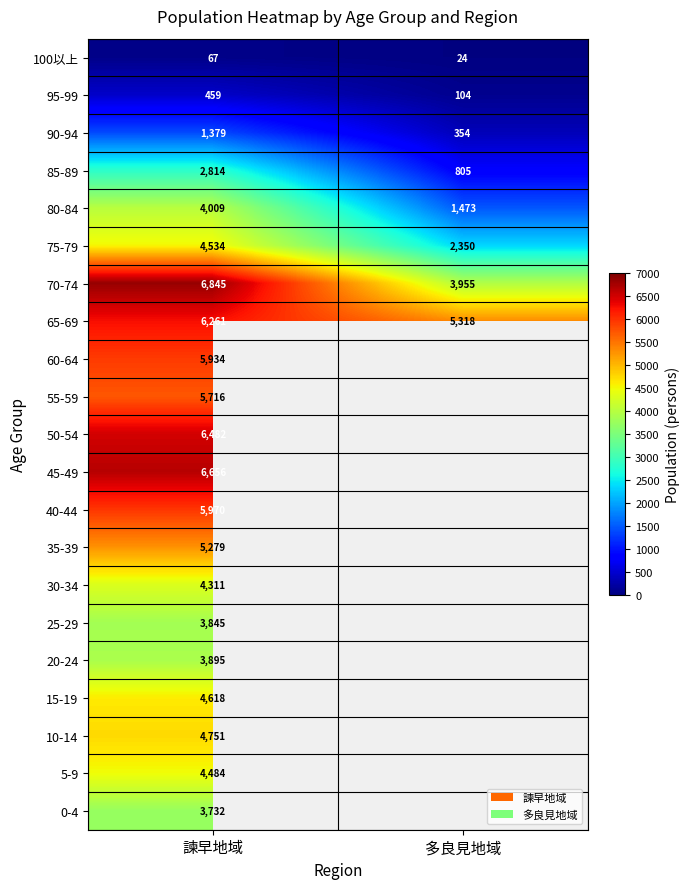

Which category has the lowest value across all series?

多良見地域